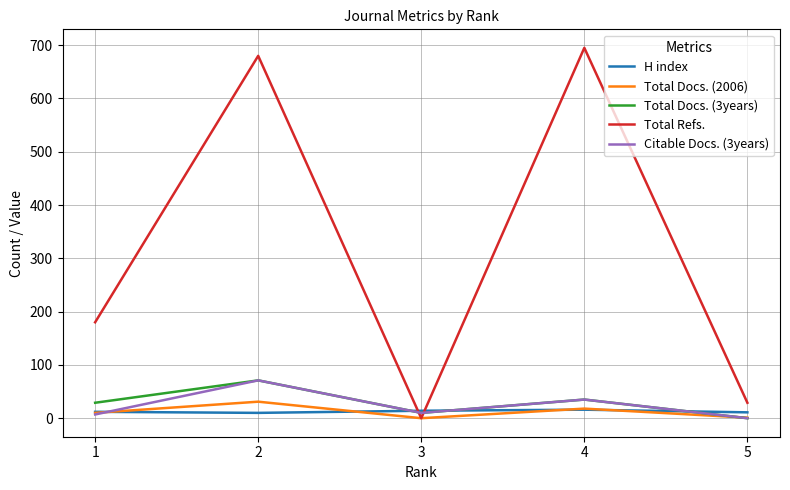

What is the spread (max minus min) of values at 2?

670